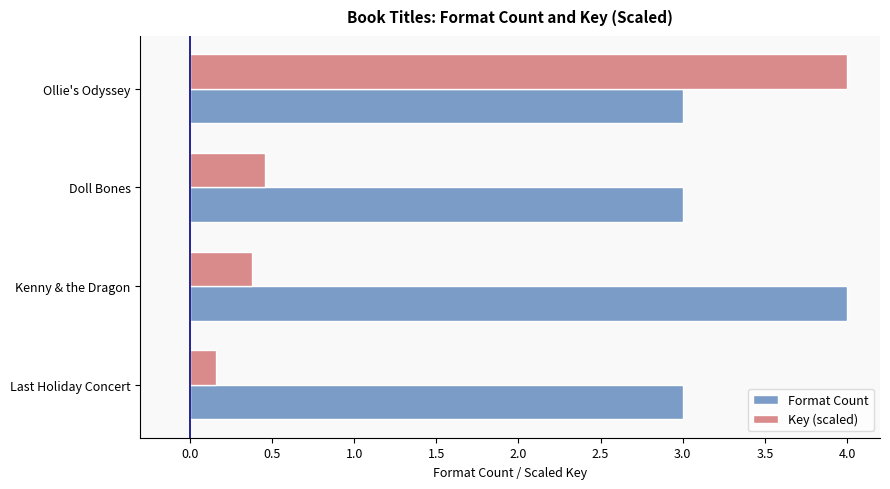

Rank the series by their average value, from highest to lowest.

Format Count, Key (scaled)